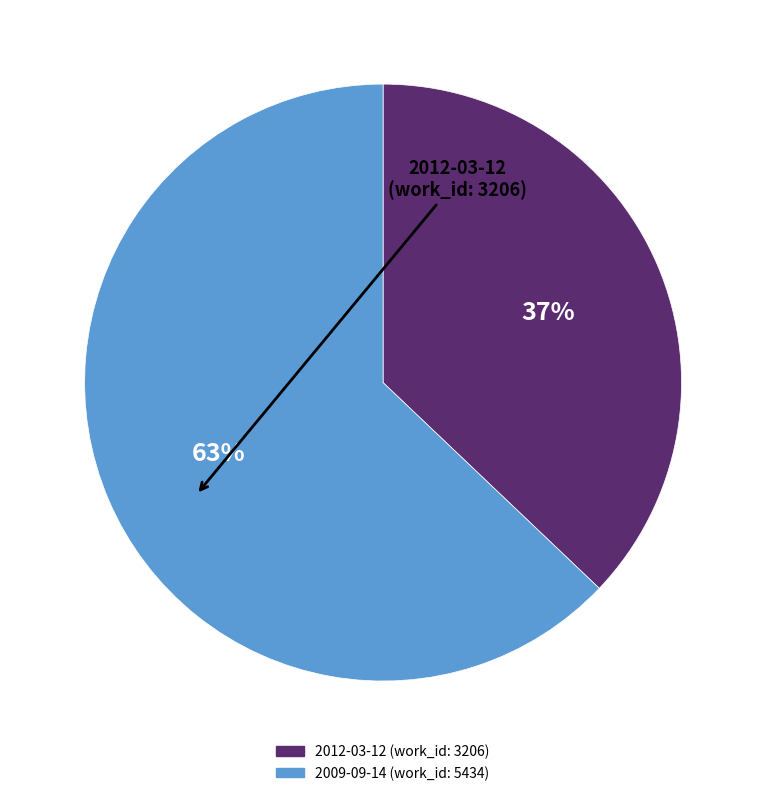

To the nearest percent, what is the difference between the largest and smallest slice percentages?

26%